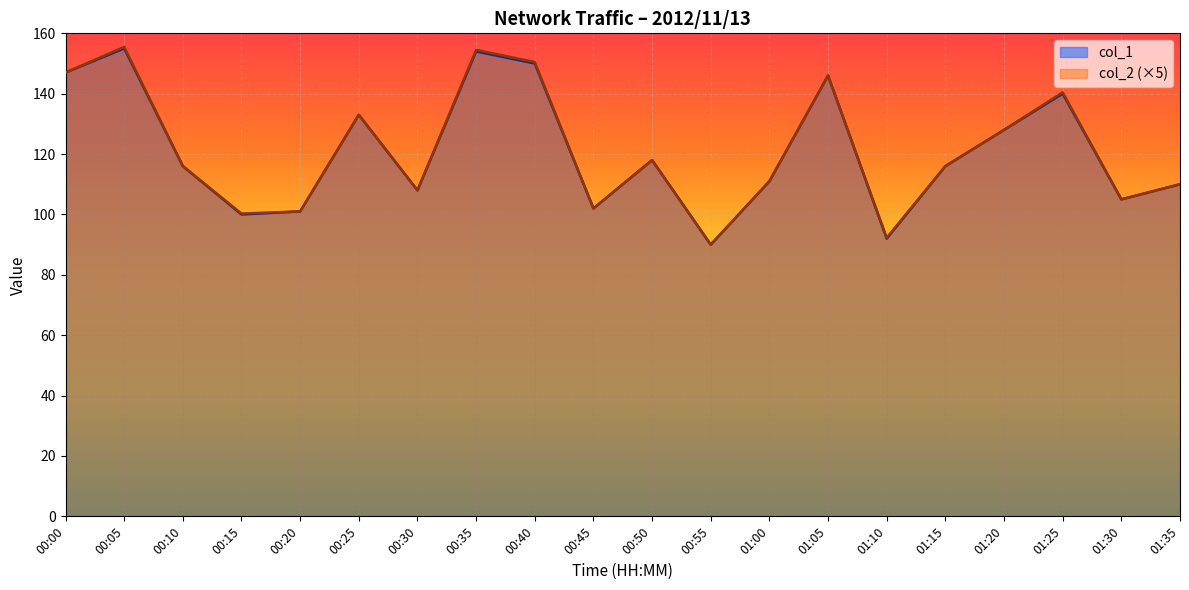

What is the maximum value for col_1?

155.0